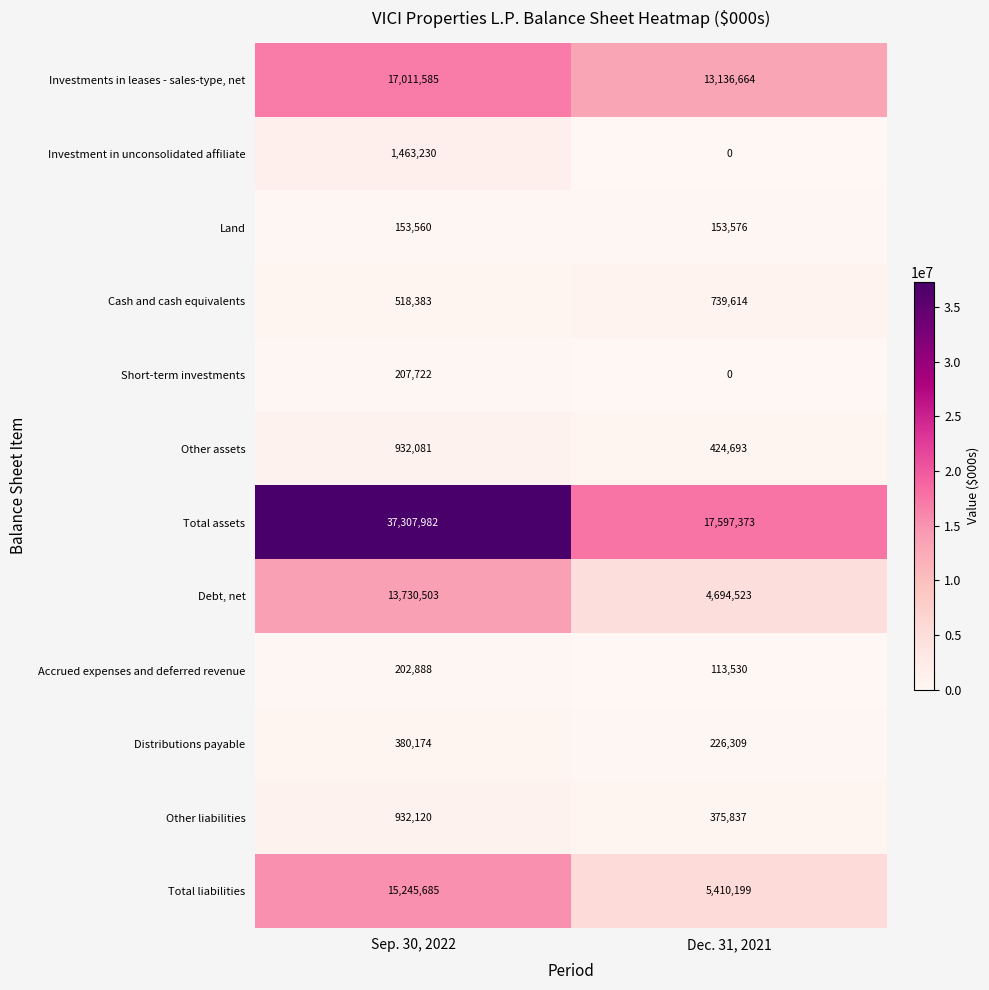

Which label corresponds to the largest value in the chart?

Sep. 30, 2022